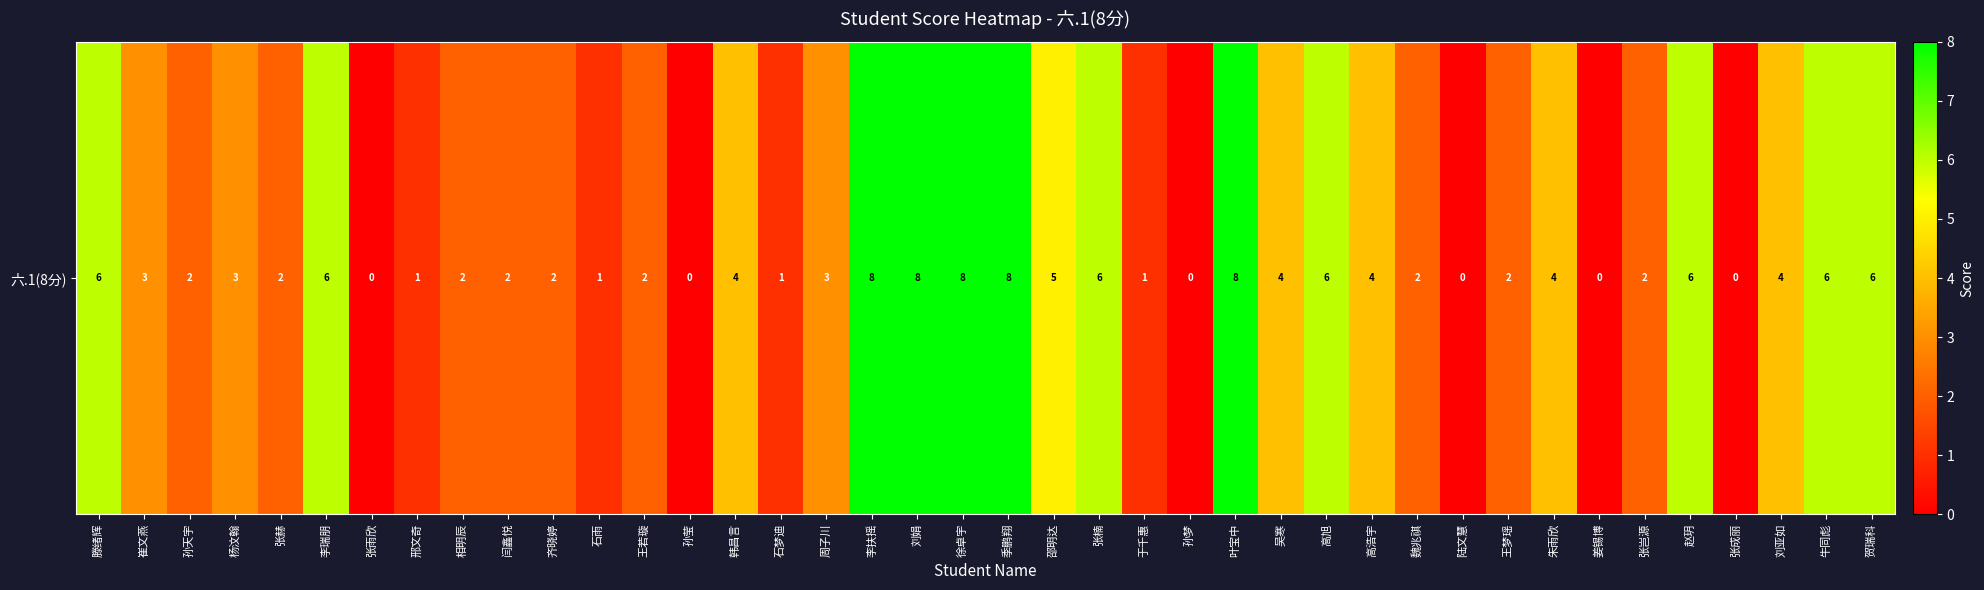

True or false: the data shows 10 at 高旭.

False